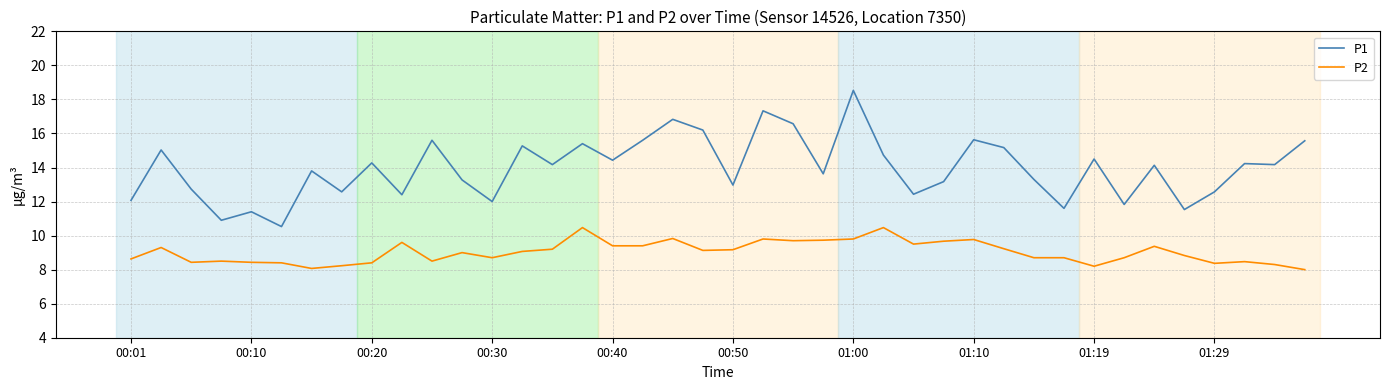

What are all the series names shown in the legend?

P1, P2